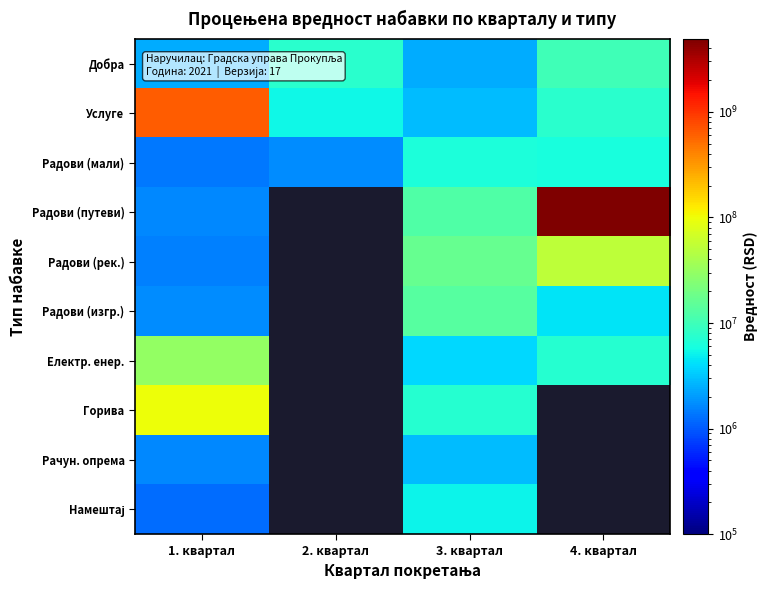

How many categories are shown in the chart?

4